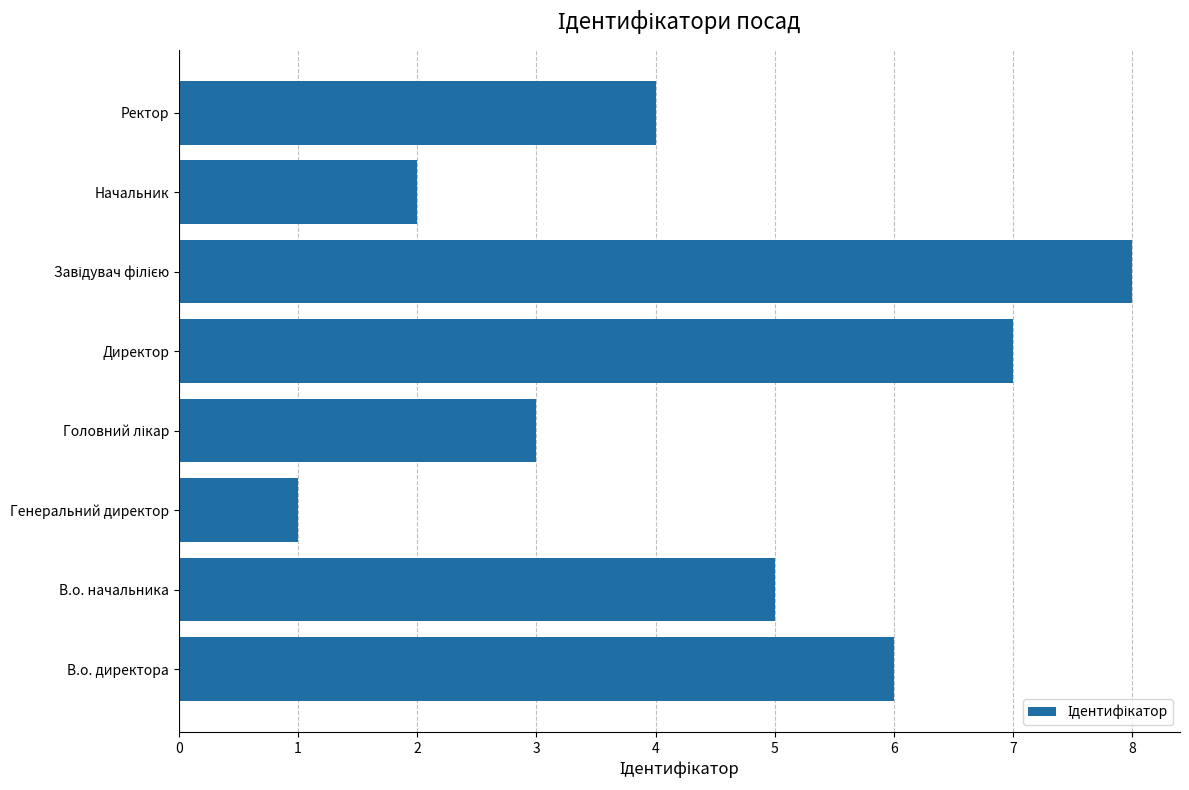

At which label is the value closest to 4?

Ректор